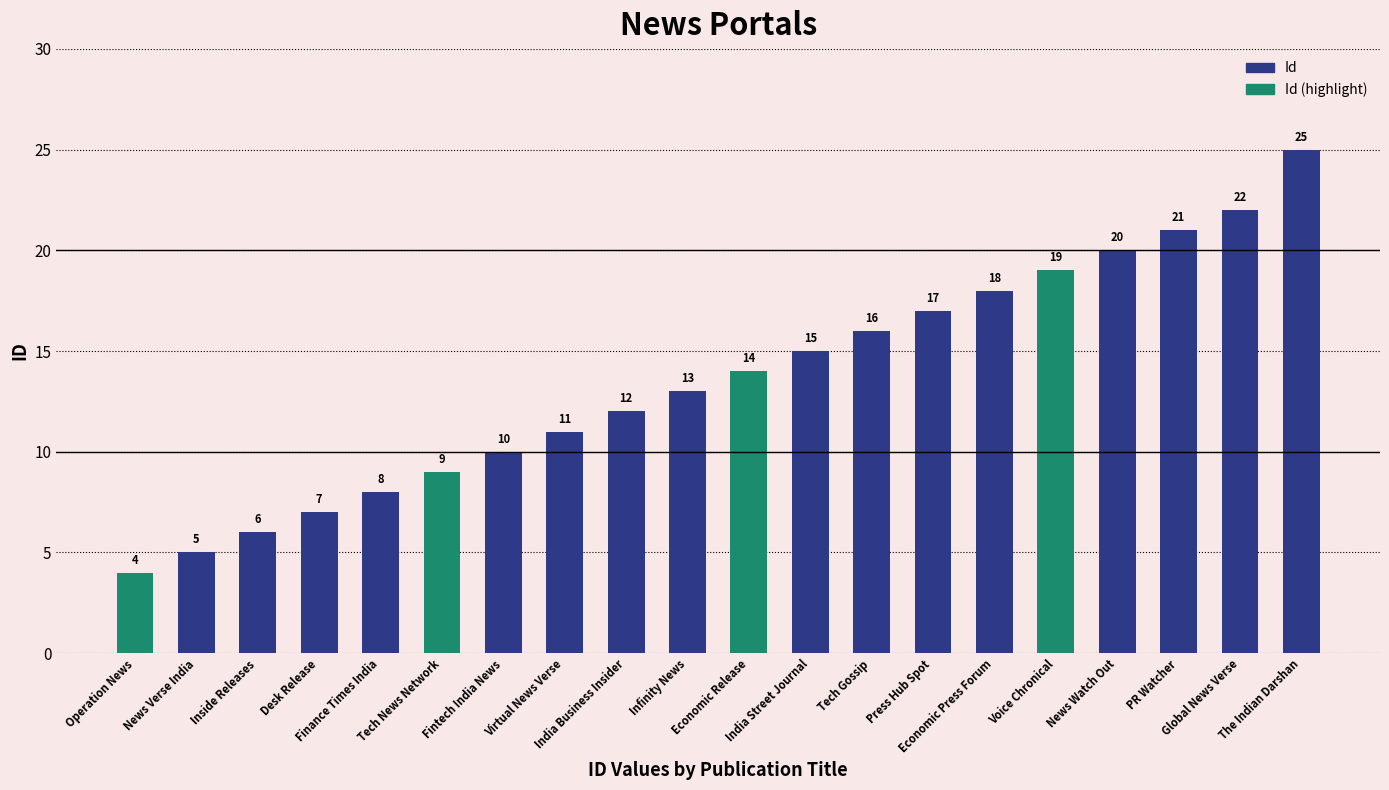

At which category does the chart reach its minimum across all series?

News Verse India